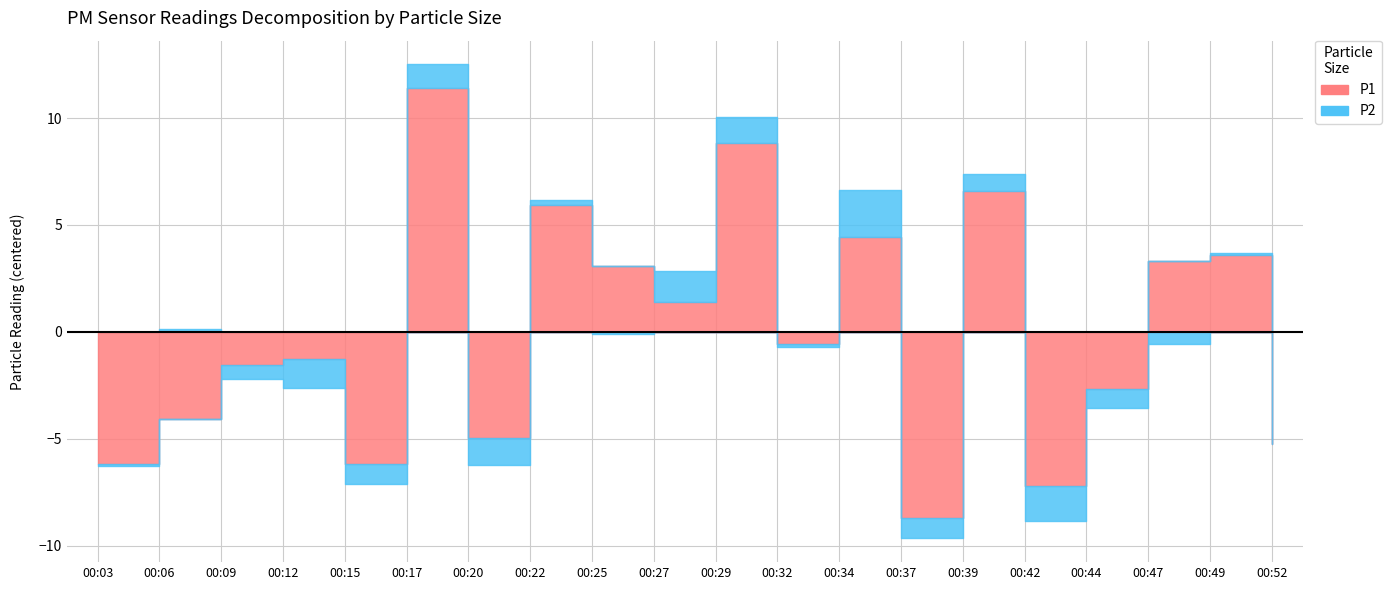

Reading left to right, what are all the values shown in this chart?

P1: 00:03=89.3	00:06=91.4	00:09=93.9	00:12=94.2	00:15=89.3	00:17=106.8	00:20=90.5	00:22=101.4	00:25=98.5	00:27=96.8	00:29=104.3	00:32=94.9	00:34=99.9	00:37=86.8	00:39=102.0	00:42=88.3	00:44=92.8	00:47=98.8	00:49=99.0	00:52=90.2
P2: 00:03=36.3	00:06=36.5	00:09=35.7	00:12=35.0	00:15=35.4	00:17=37.5	00:20=35.1	00:22=36.6	00:25=36.3	00:27=37.8	00:29=37.6	00:32=36.2	00:34=38.6	00:37=35.4	00:39=37.2	00:42=34.7	00:44=35.5	00:47=35.8	00:49=36.5	00:52=37.6